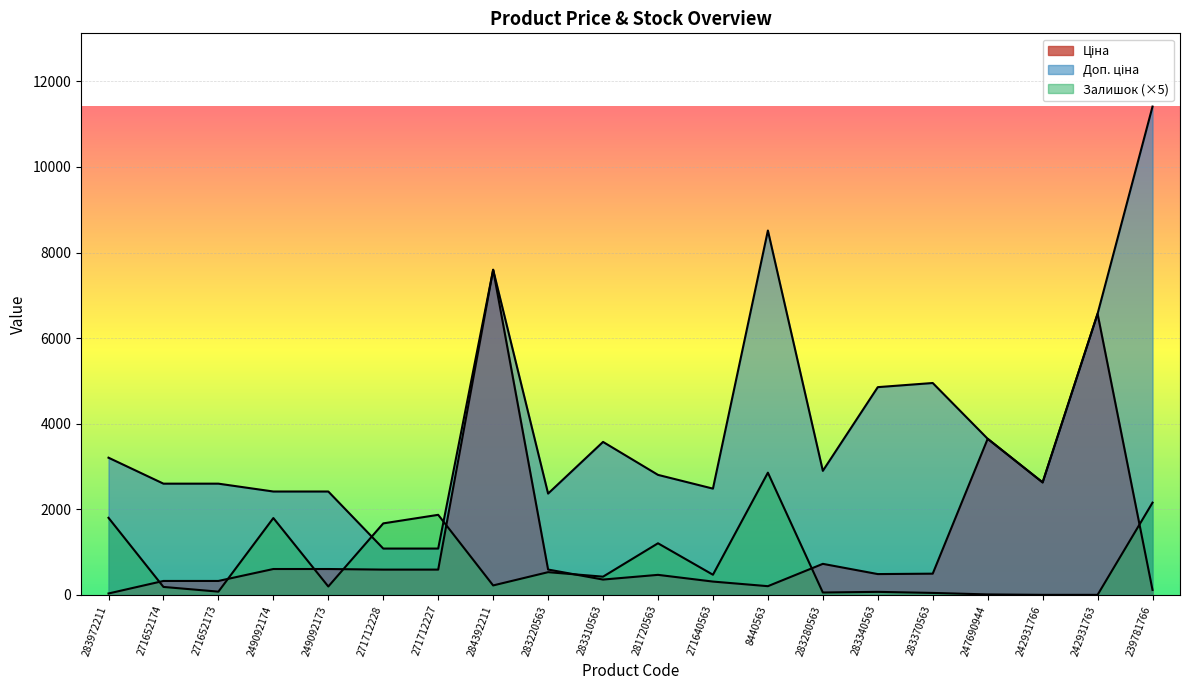

How many interior local peaks does the Ціна series have?

5